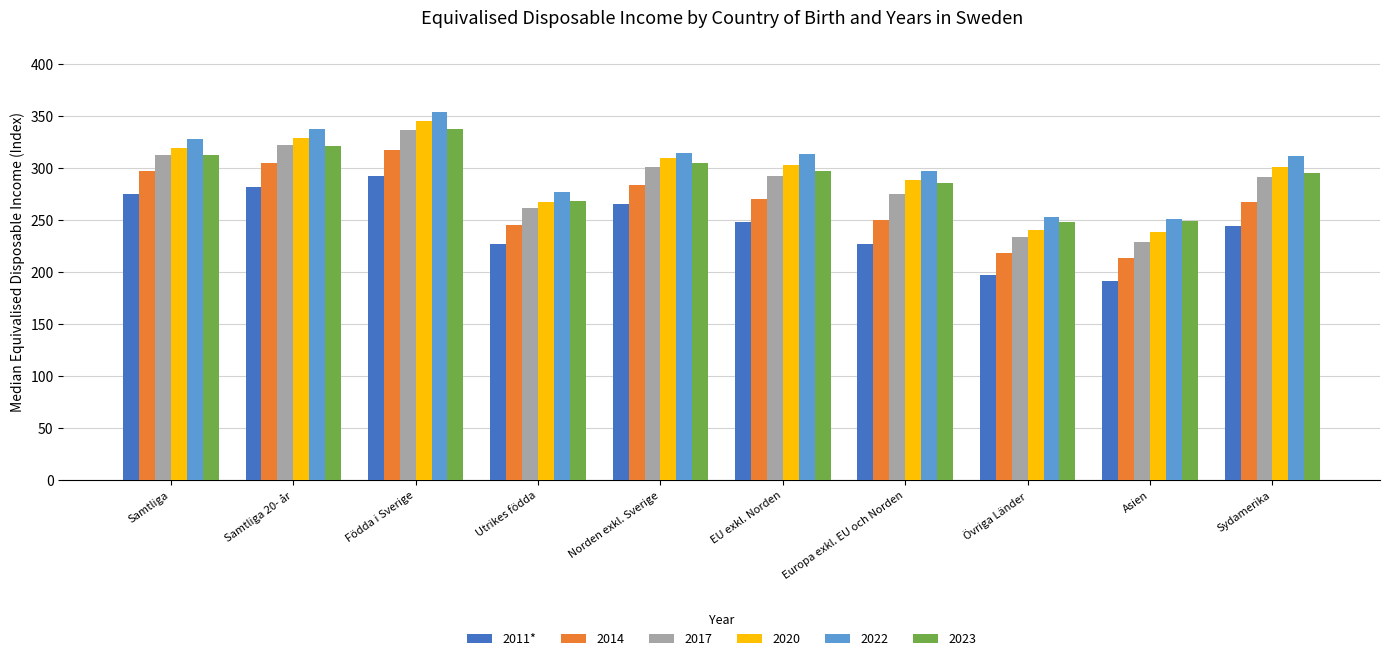

Count the number of categories in the chart.

10